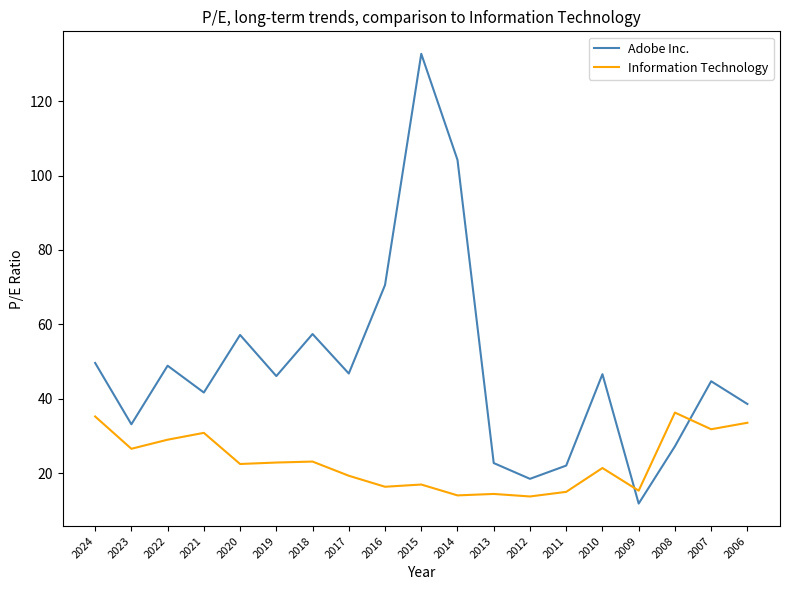

What is the sum of all Adobe Inc. values?

920.7